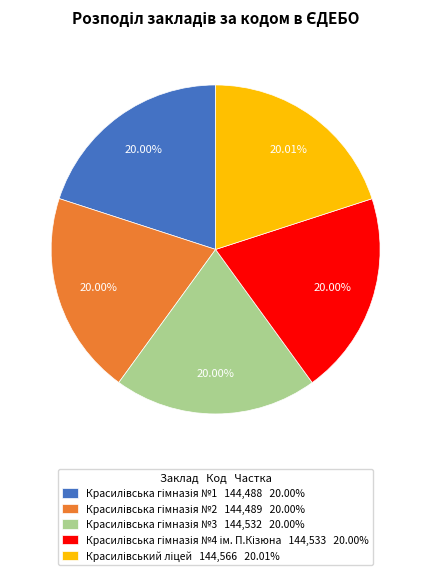

Is there a majority slice in this chart?

No